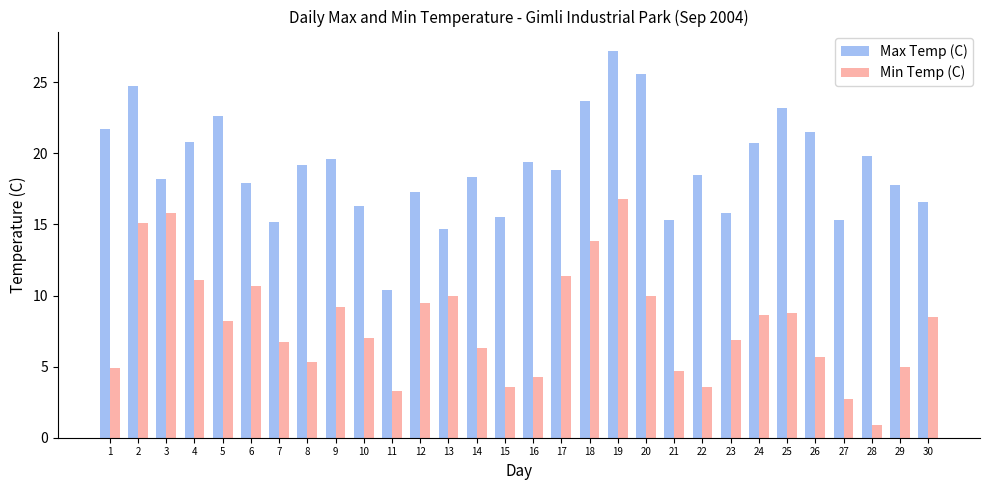

What is the spread (max minus min) of values at 24?

12.1